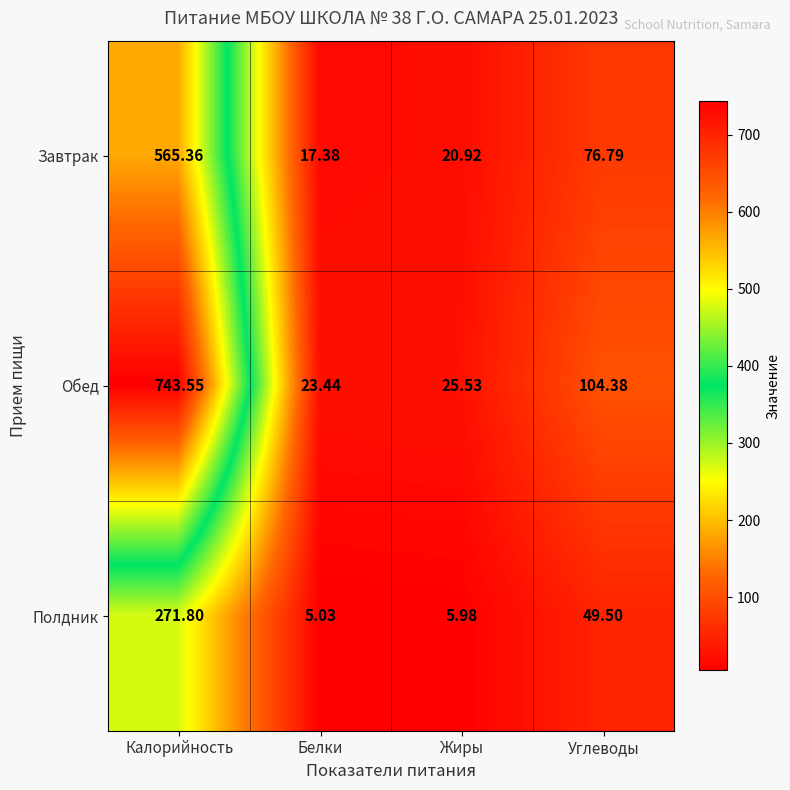

List the series in order of their peak value, lowest first.

Полдник, Завтрак, Обед